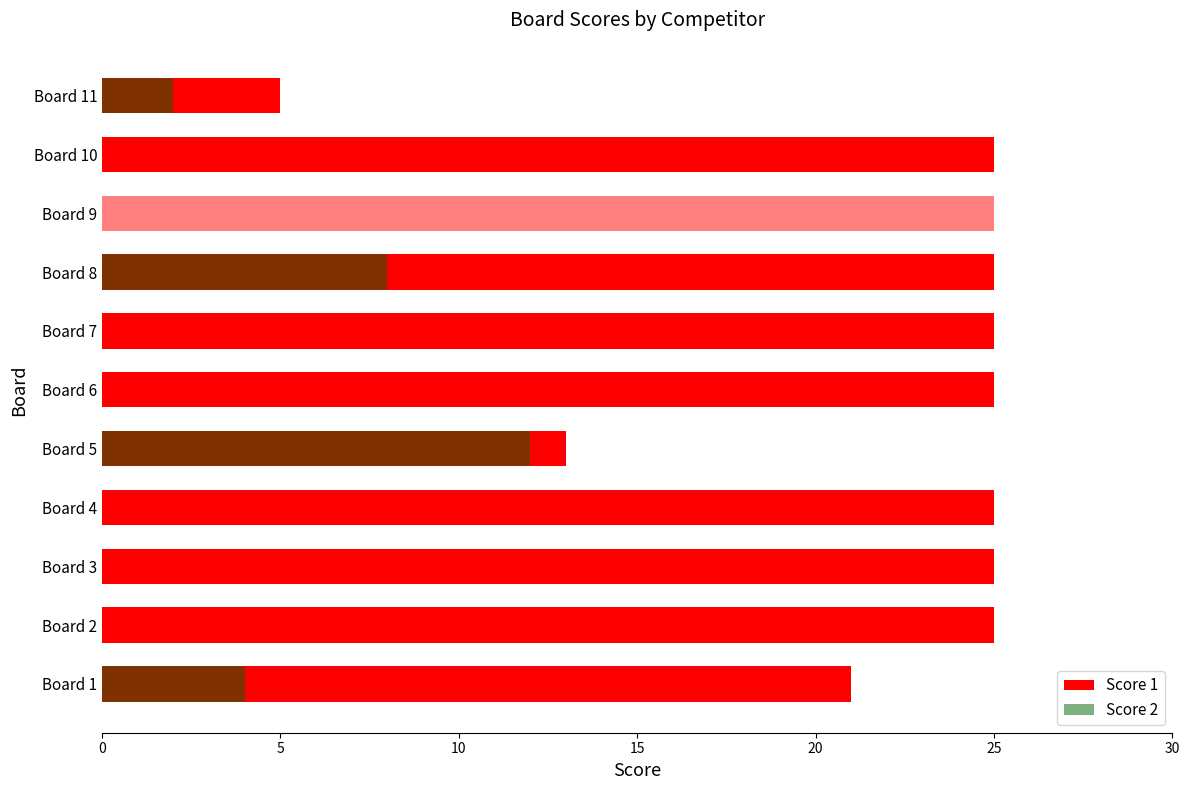

Is the value of Score 2 at Board 7 greater than the value of Score 1 at Board 3?

No